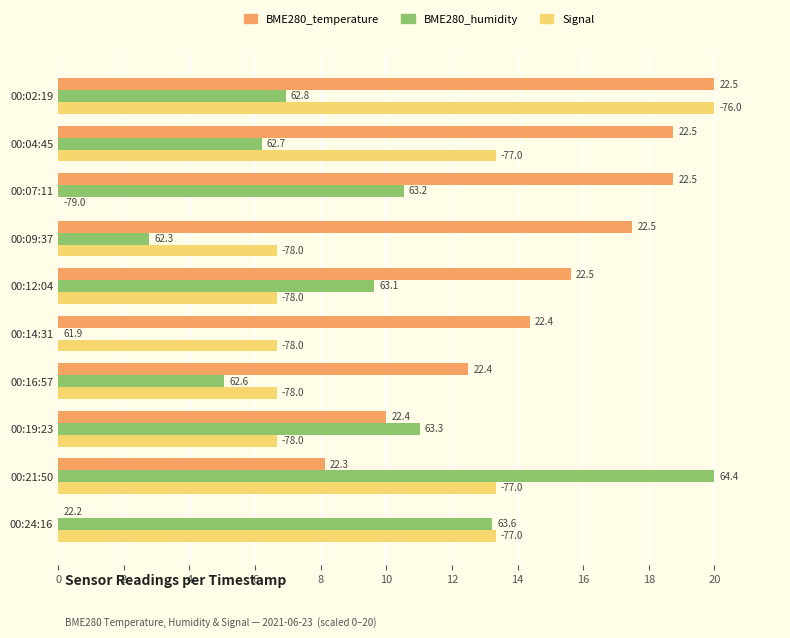

What are all the series names shown in the legend?

BME280_temperature, BME280_humidity, Signal